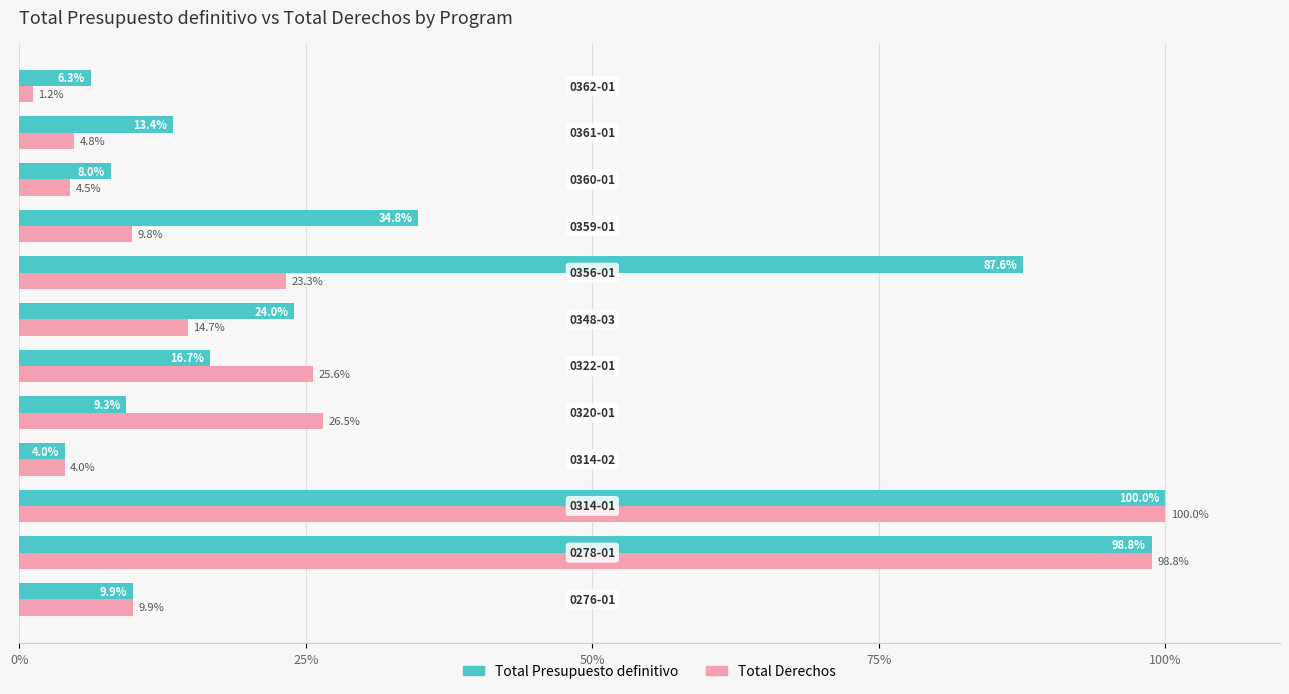

What is the highest value of the Total Derechos series?

100.0